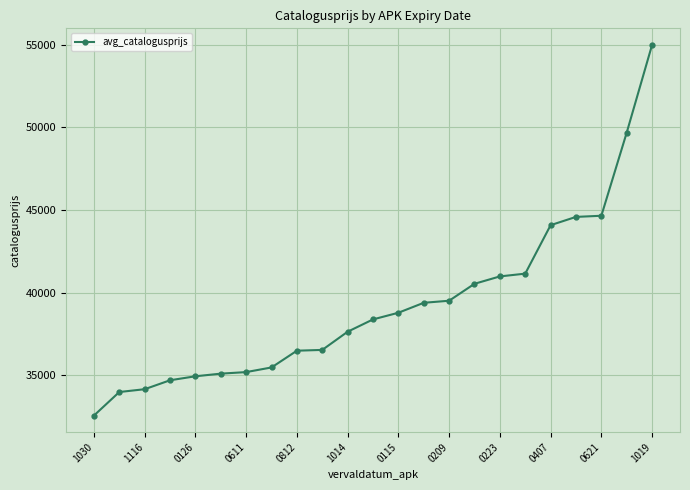

What is the value of the 2nd point from the left?

33993